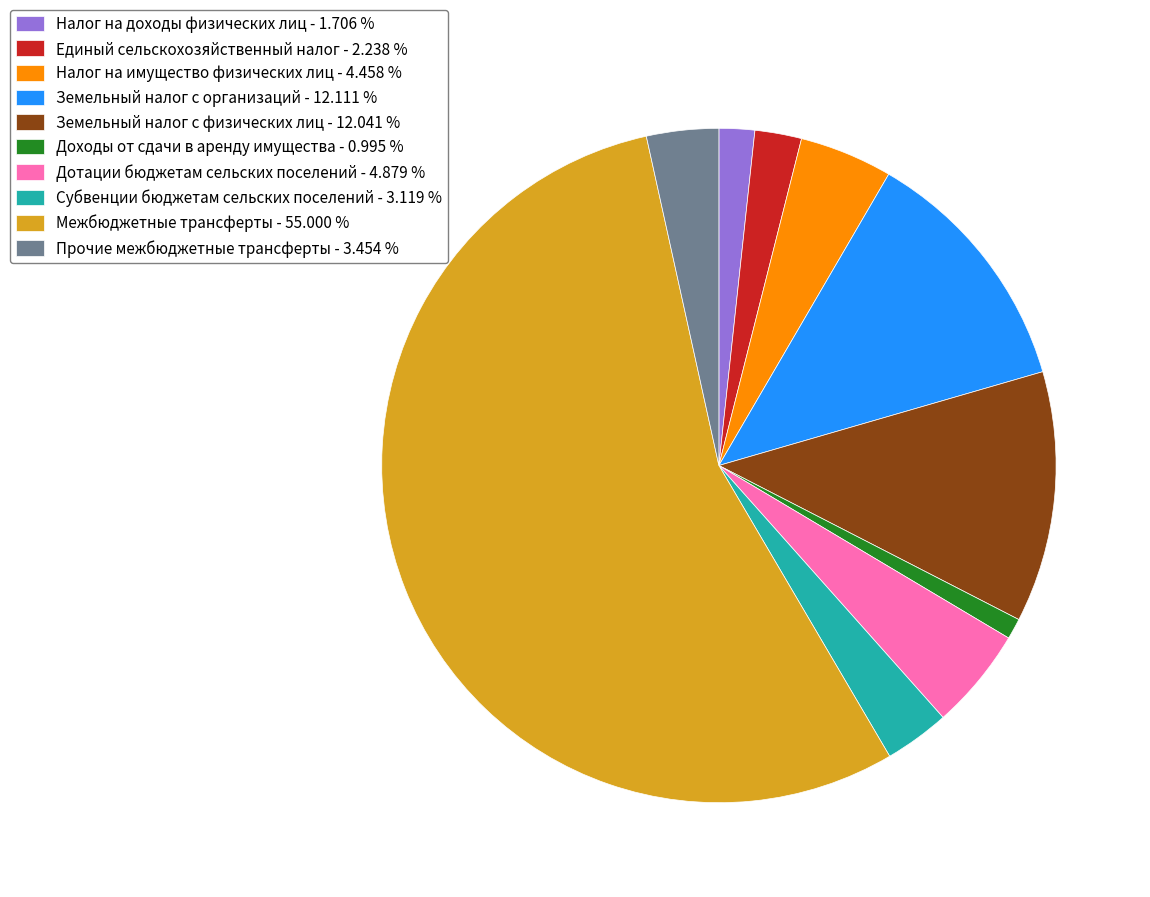

Which slice is the largest?

Межбюджетные трансферты